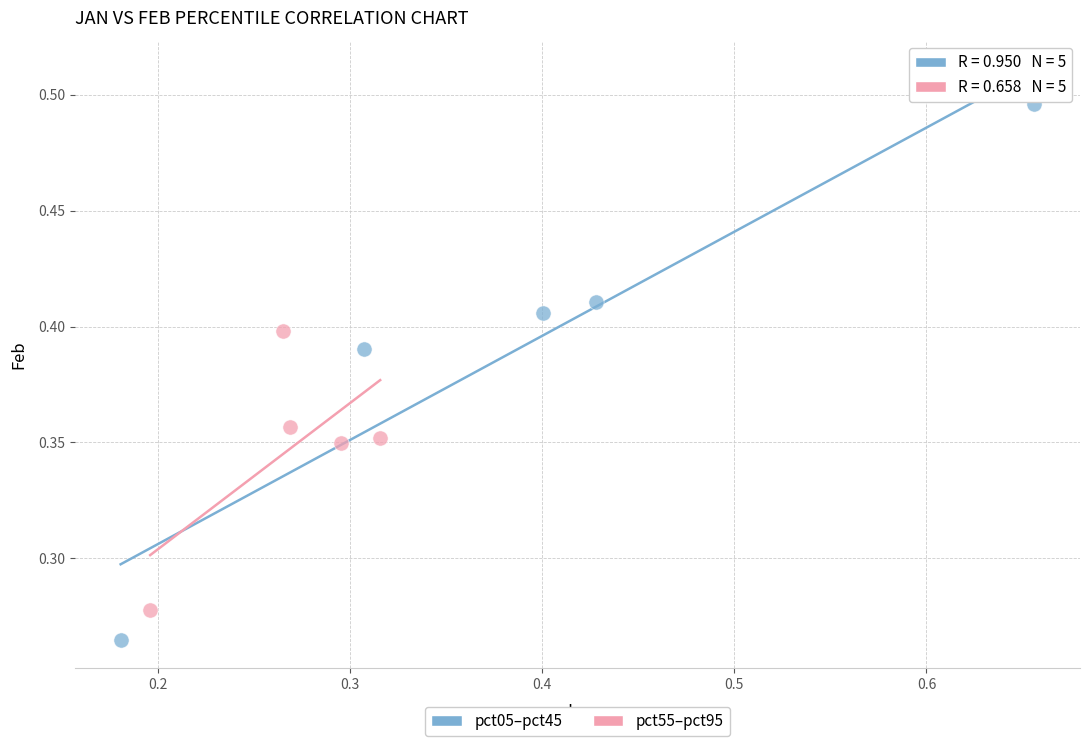

Which series contains the lowest Y value?

pct05–pct45